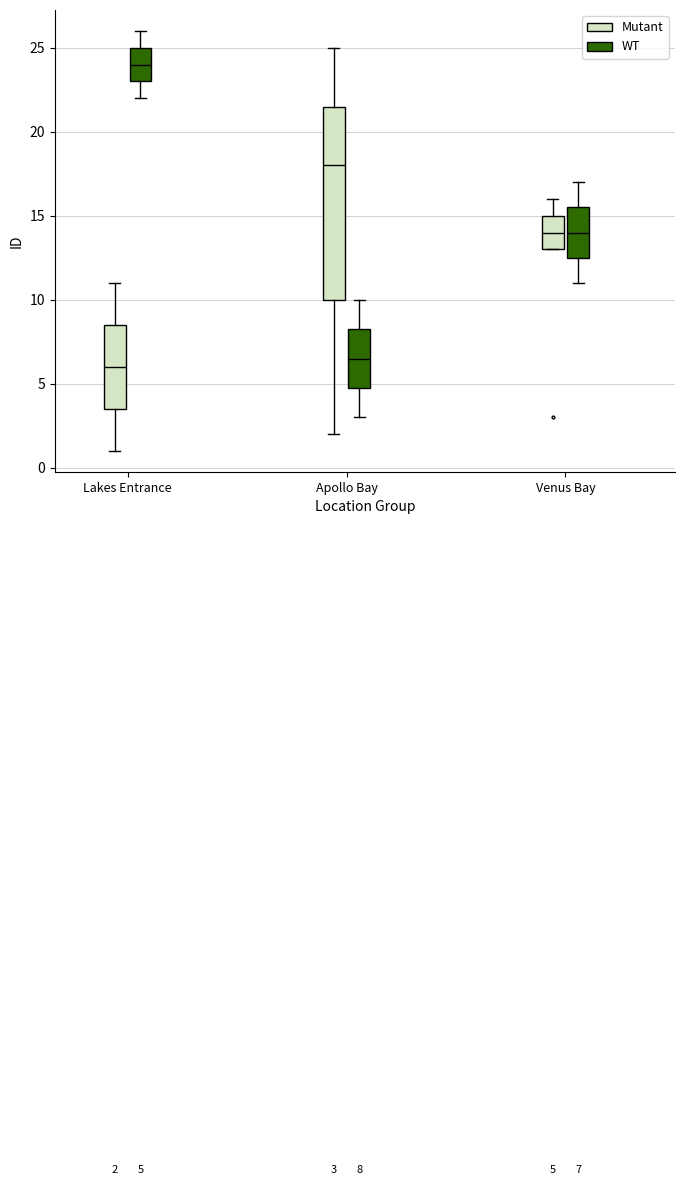

Which box is the tallest, from its lower edge to its upper edge?

Apollo Bay (Mutant)